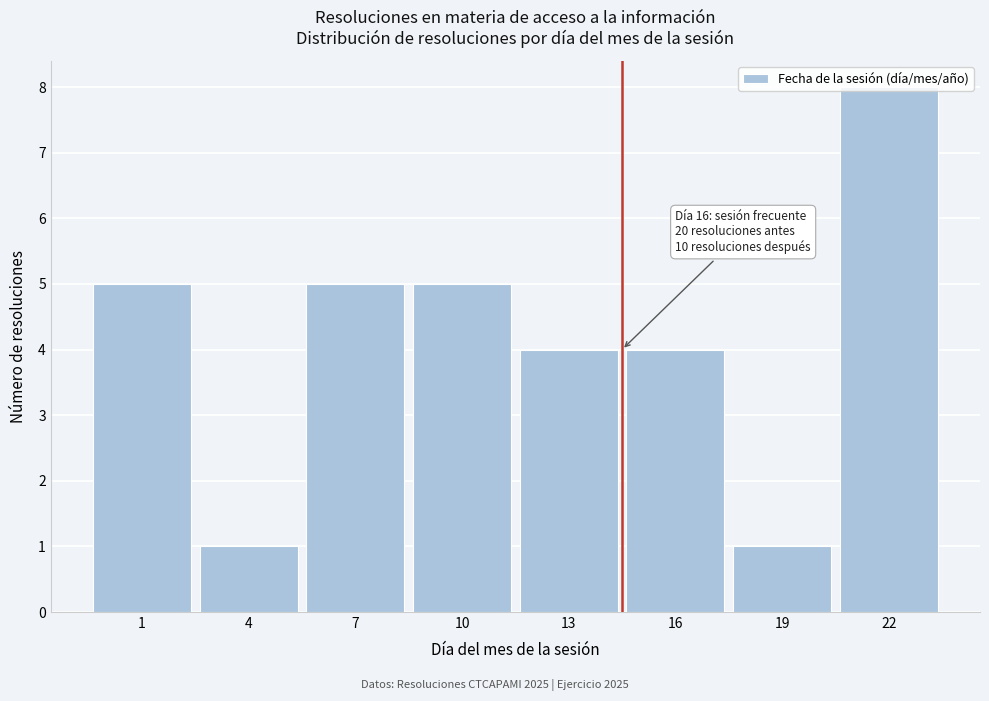

What is the change in value from 1 to 4?

-4